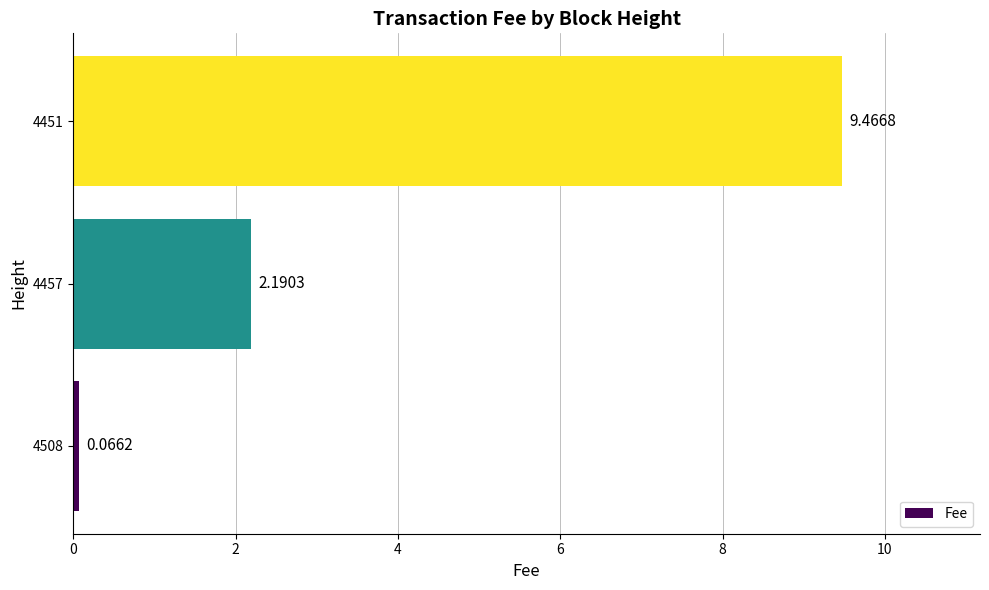

What is the change in value from 4508 to 4451?

+9.4